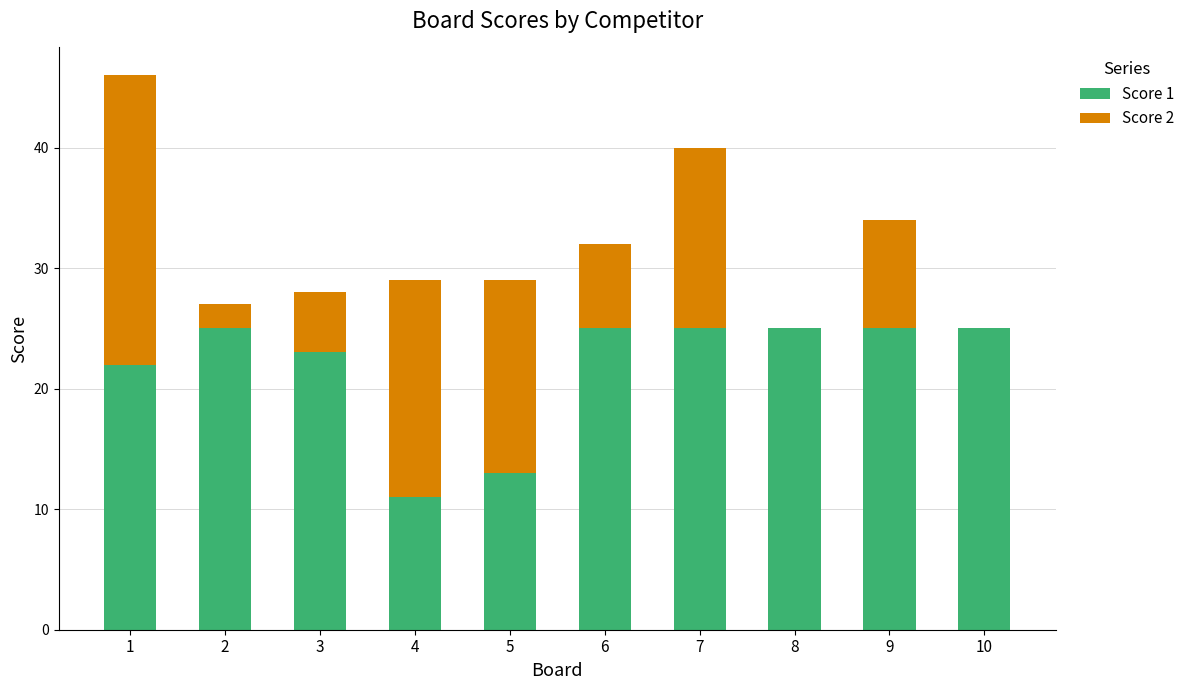

What is the average value of the Score 1 series?

22